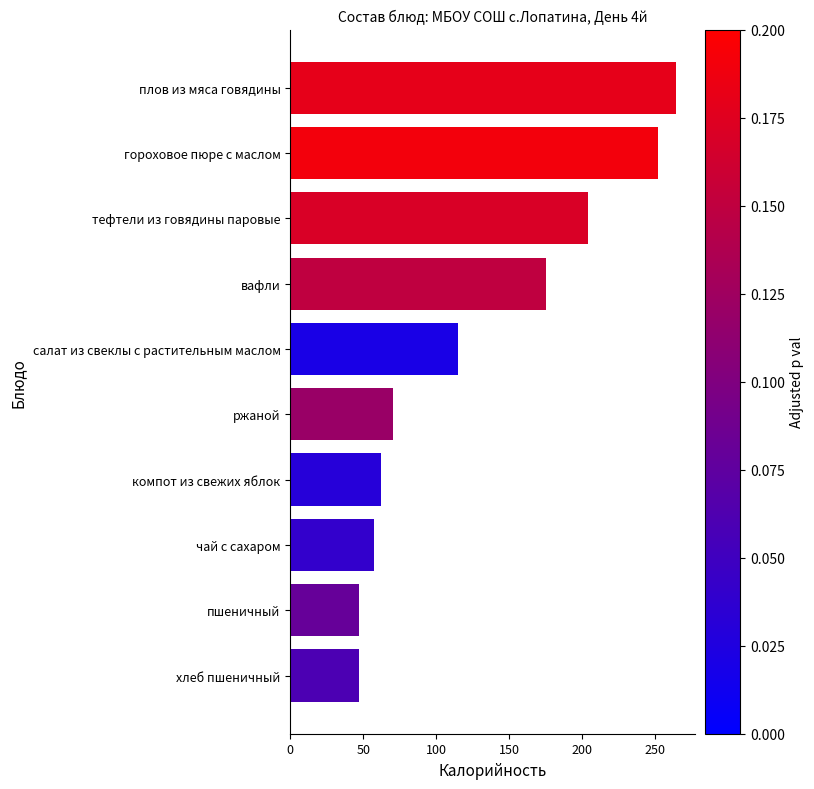

Between тефтели из говядины паровые and чай с сахаром, which is larger?

тефтели из говядины паровые